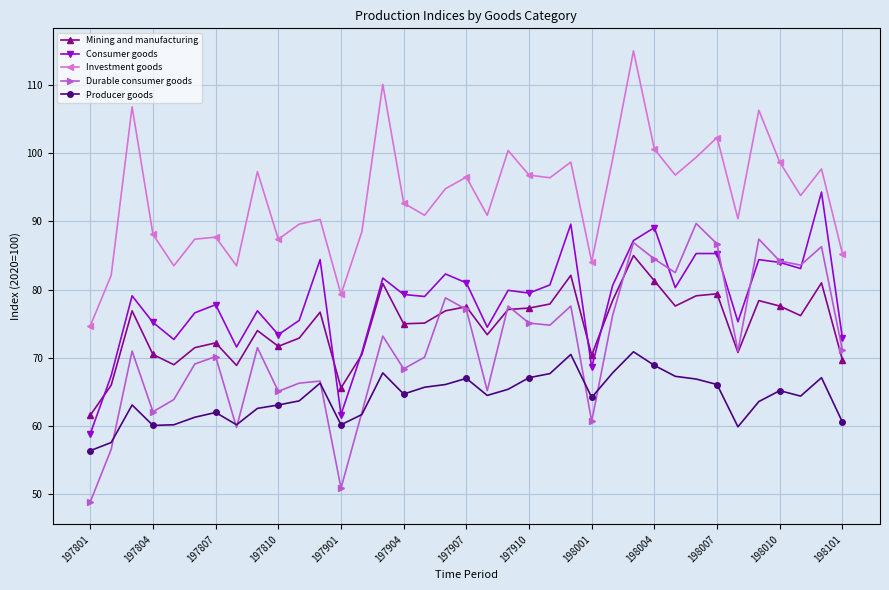

True or false: Investment goods and Consumer goods intersect in this chart.

False